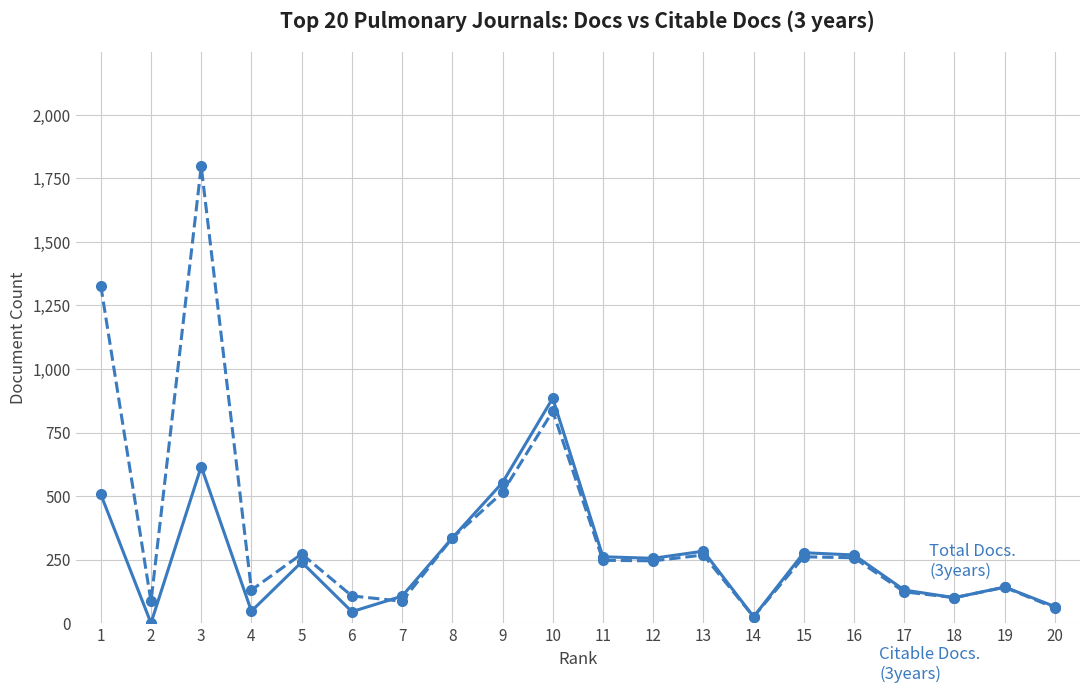

What is the greatest value displayed?

1797